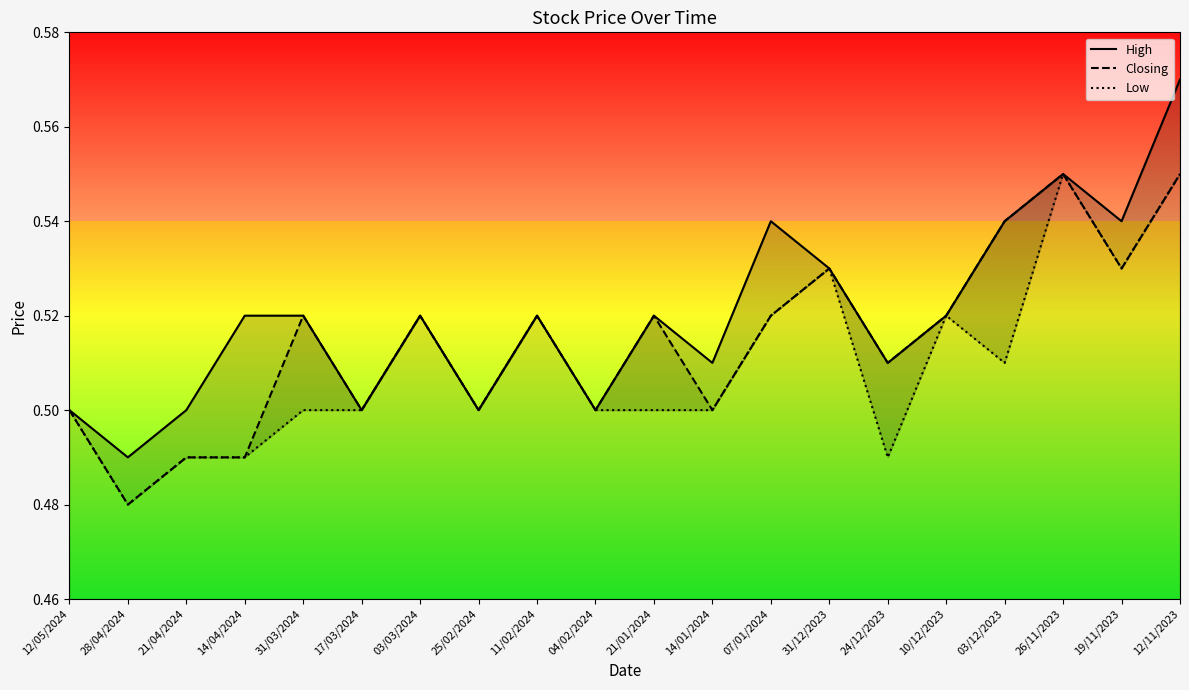

What position from the left is 07/01/2024?

13